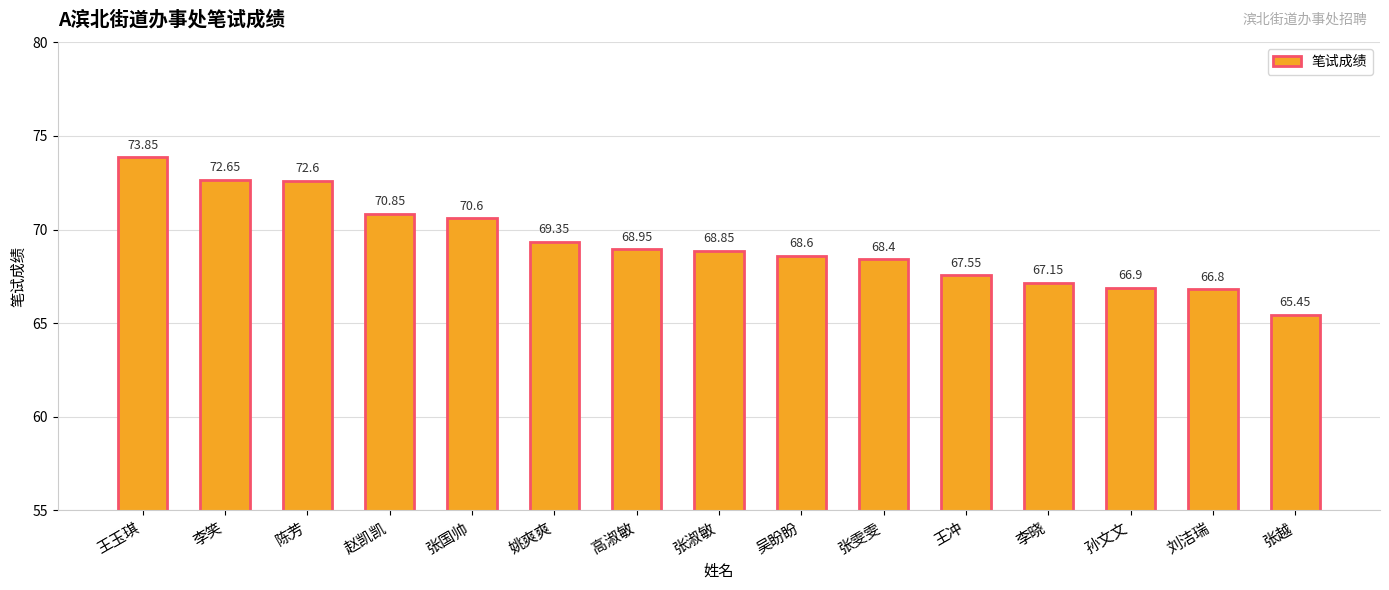

What is the label of the 15th bar from the right?

王玉琪